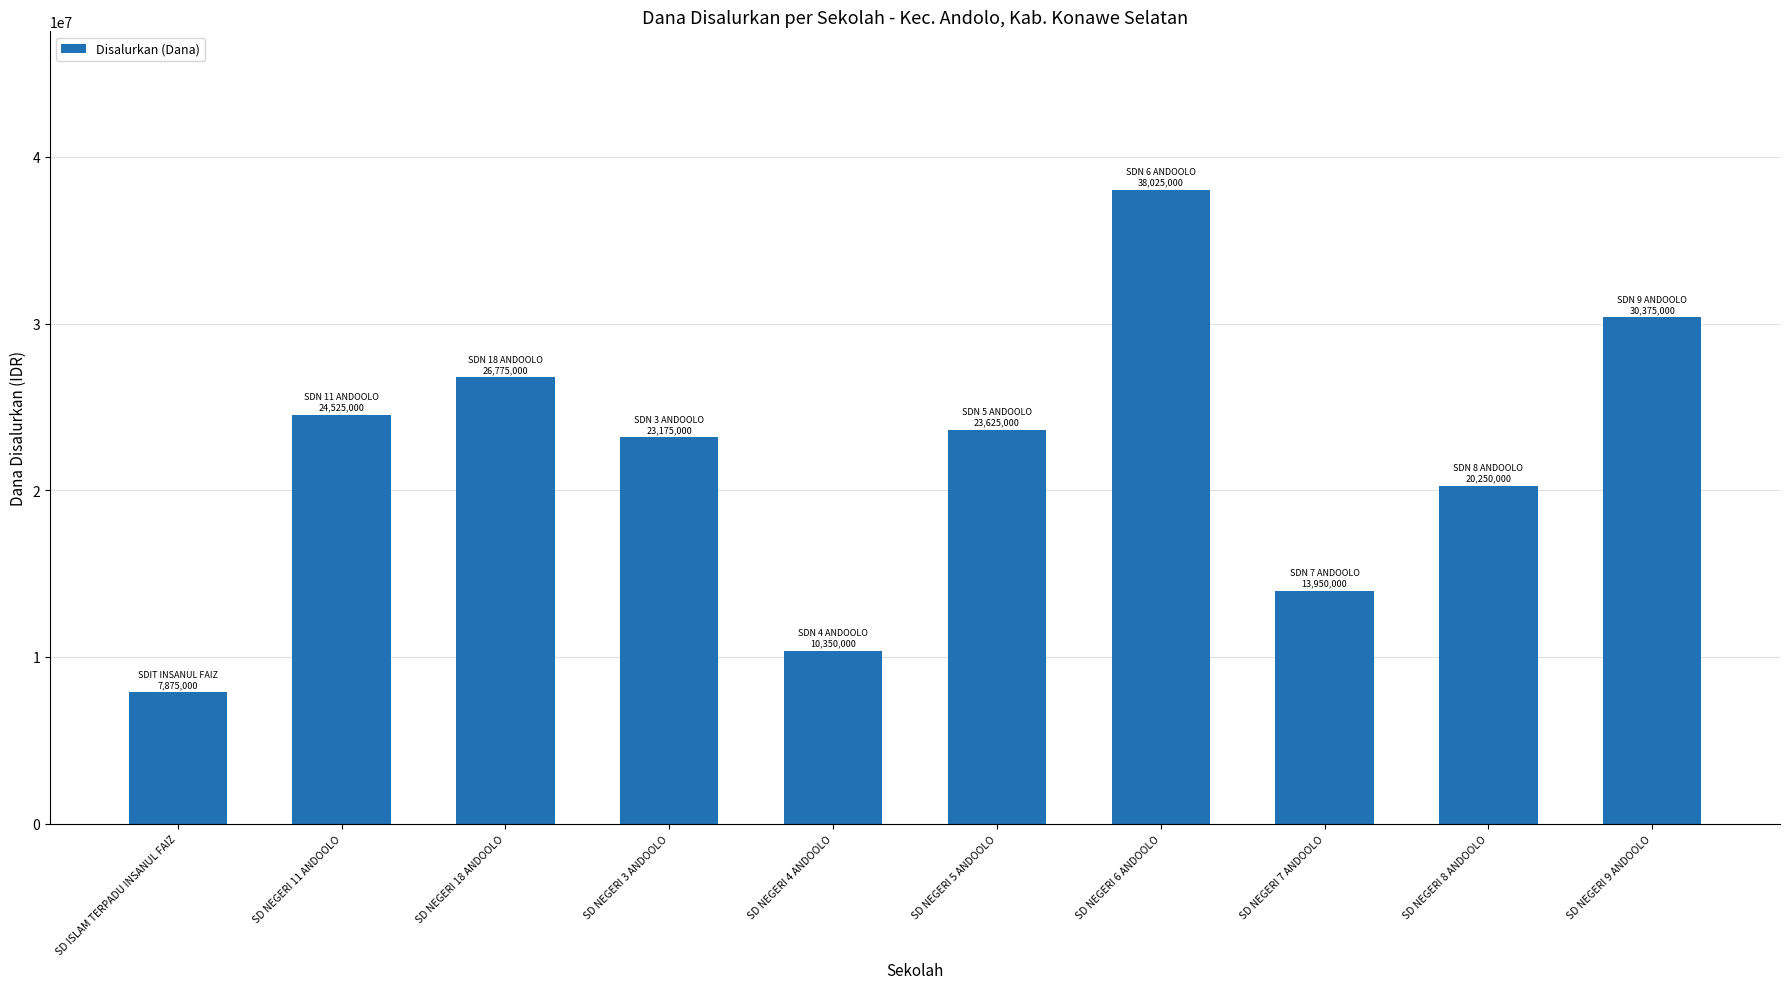

Which label corresponds to the smallest value in the chart?

SD ISLAM TERPADU INSANUL FAIZ